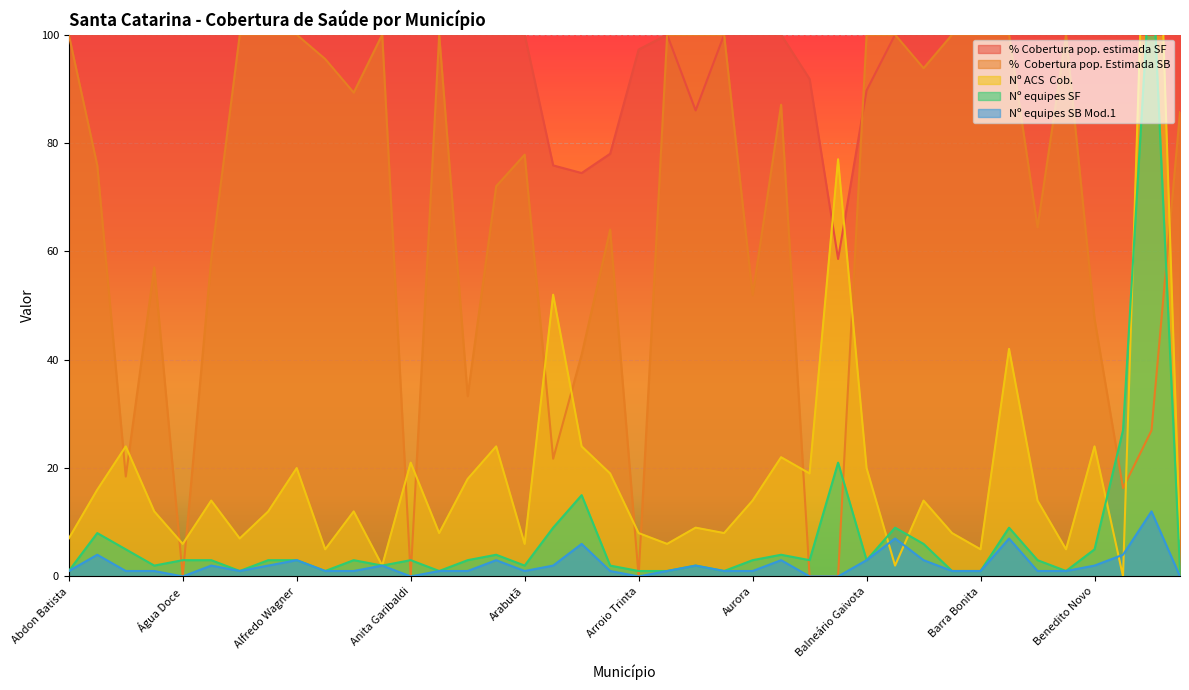

The value of Nº equipes SB Mod.1 at Anitápolis is 1.0. True or false?

True